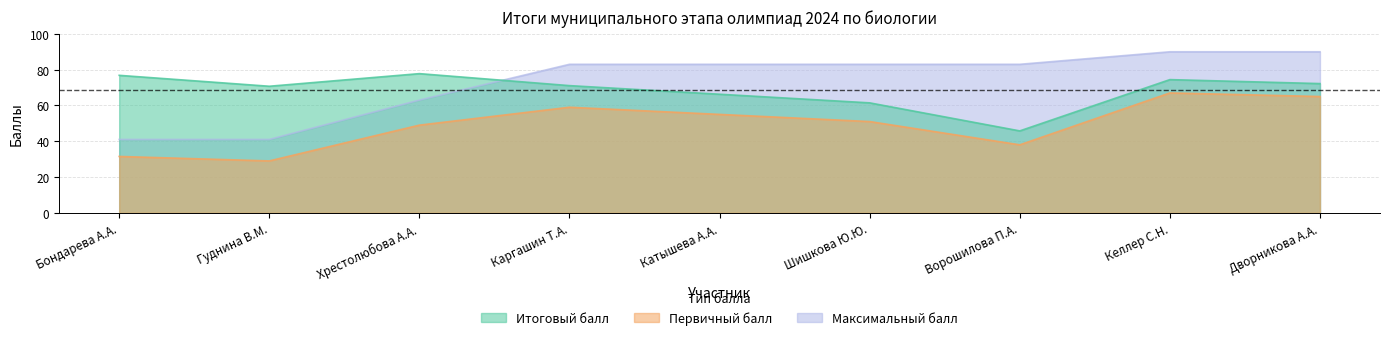

True or false: Итоговый балл has more than 2 points higher than both neighbors.

False